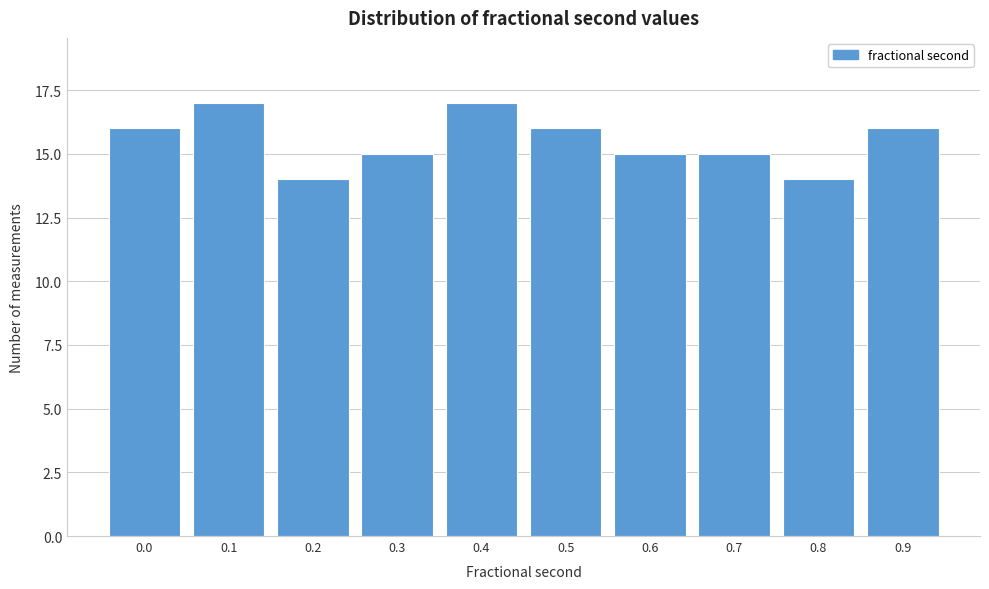

Reading right to left, extract all data points from this chart.

16	14	15	15	16	17	15	14	17	16